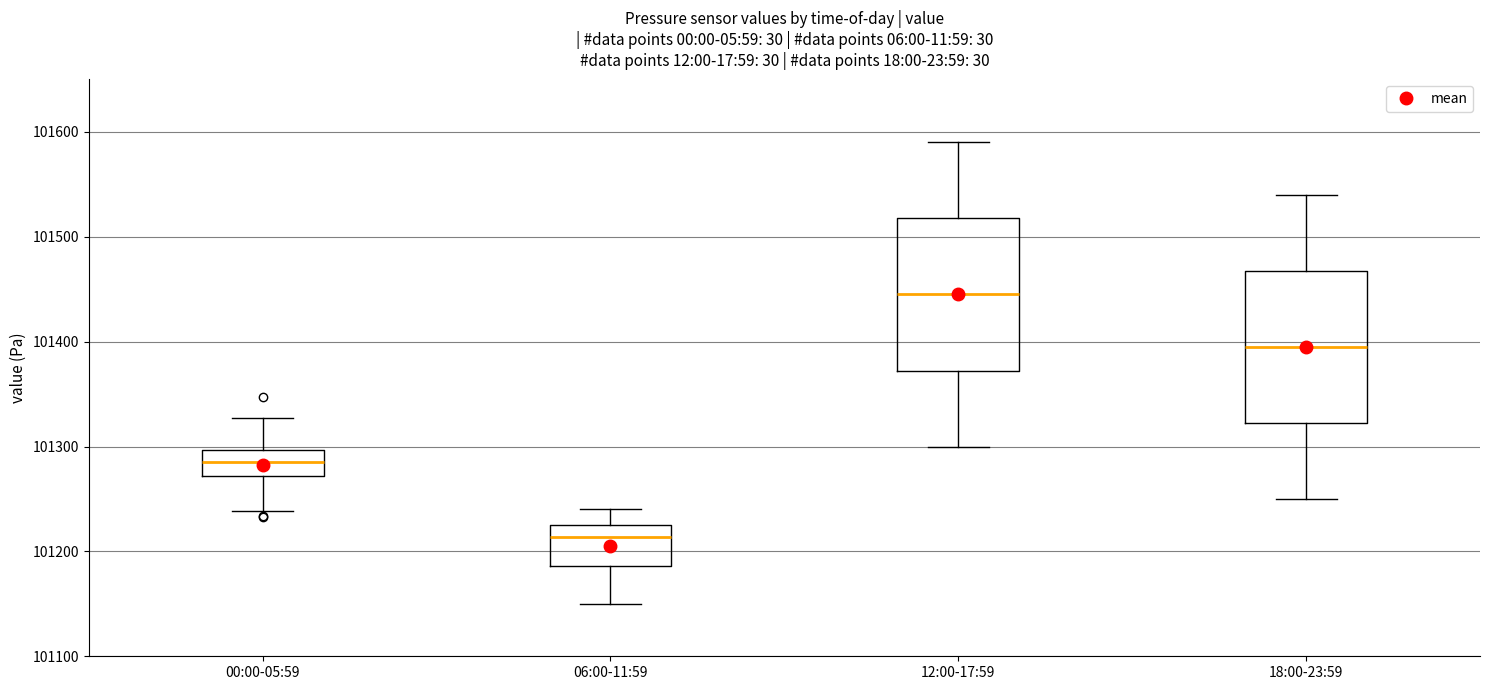

Where is the upper edge of the box for 18:00-23:59 on the y-axis? The values are not printed on the chart, so give them approximately, as read against the axis.

101470